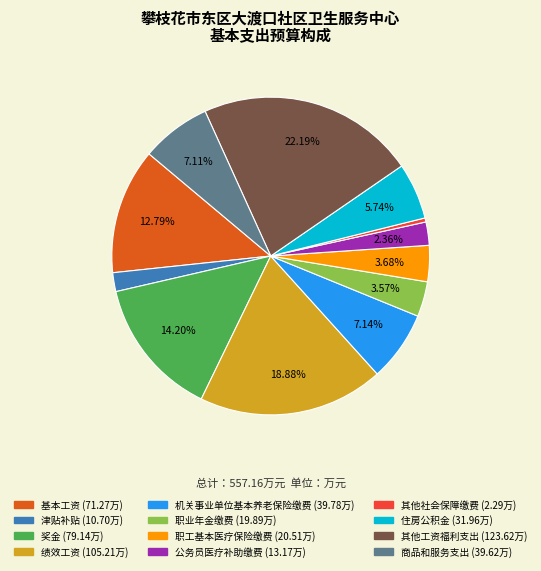

What is the smallest slice in the pie chart?

其他社会保障缴费